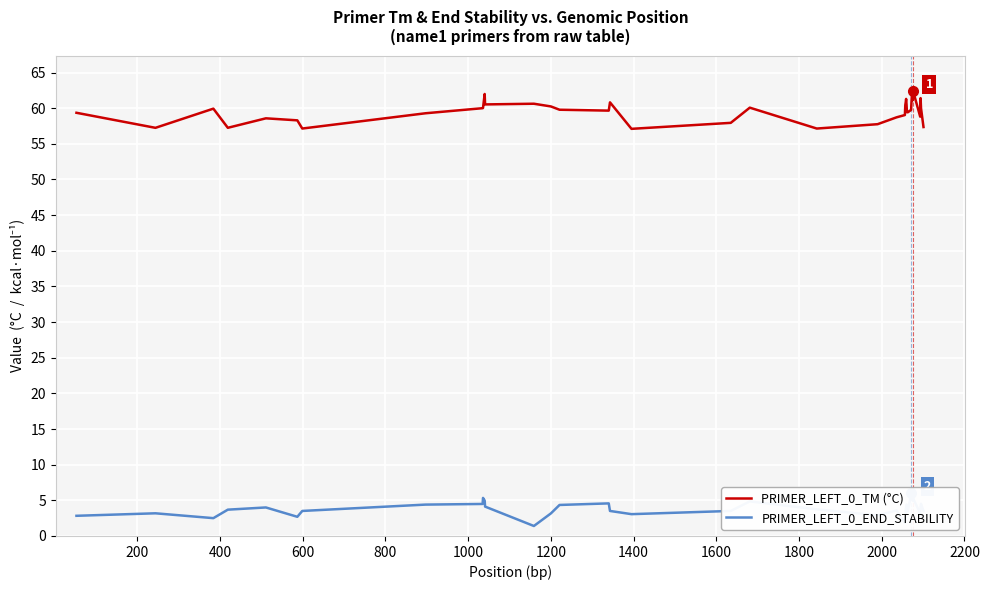

True or false: PRIMER_LEFT_0_TM (°C) has more than 0 interior local peaks.

True